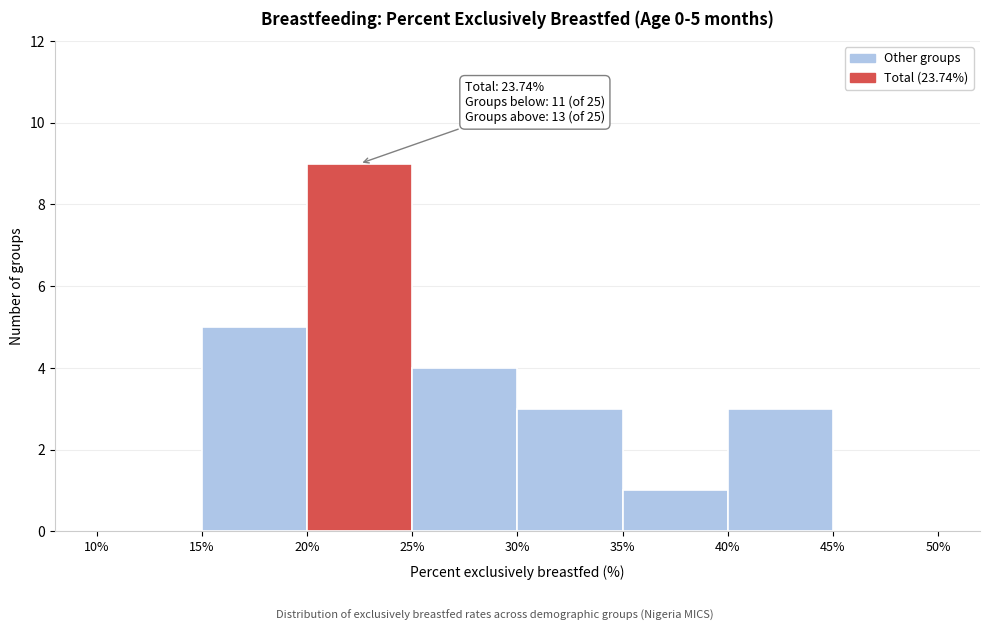

Which range on the x-axis has the tallest bar?

20% to 25%